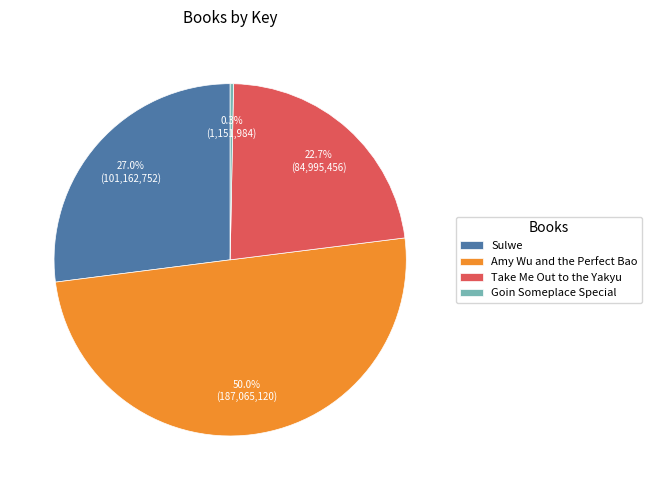

Does Take Me Out to the Yakyu represent more than half of the total?

No